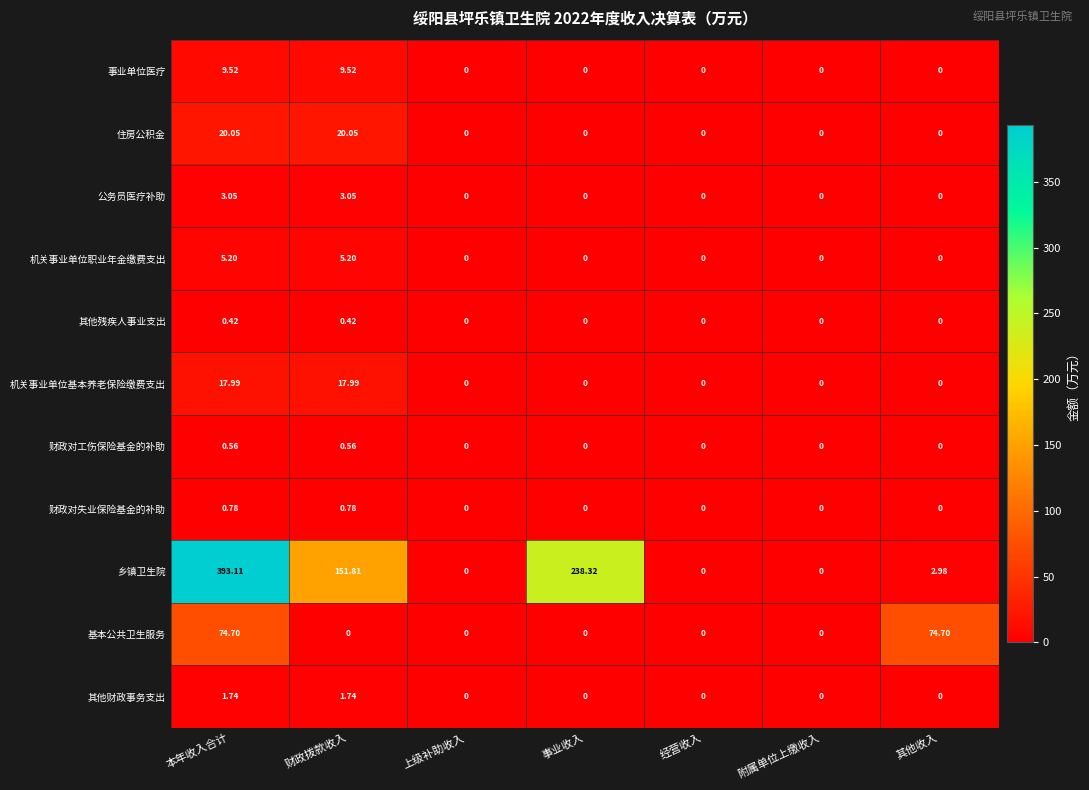

Which category has the highest value across all series?

本年收入合计